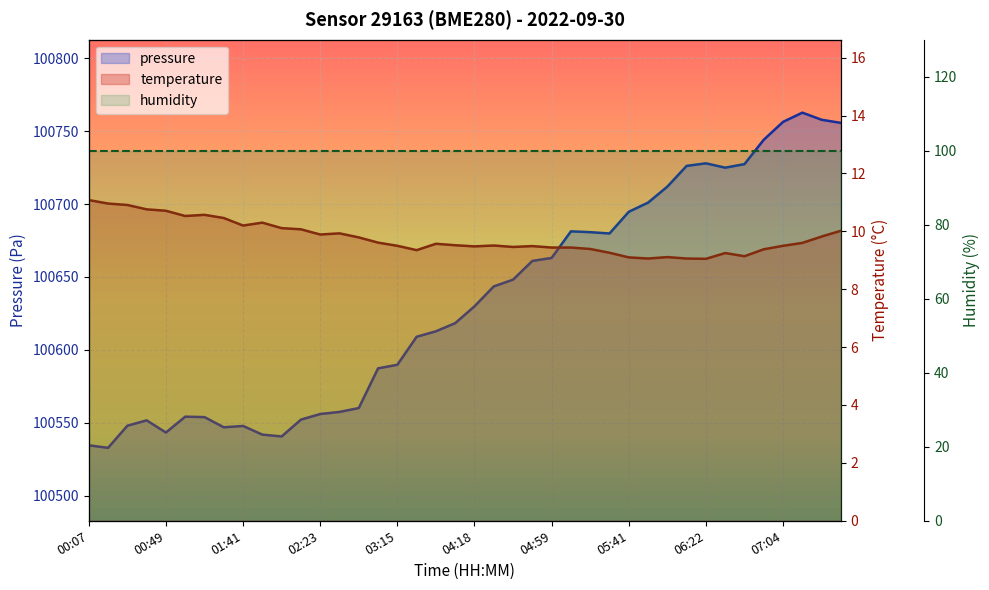

Reading left to right, what are all the values shown in this chart?

pressure: 100534.6	100532.8	100548.0	100551.7	100543.3	100554.2	100553.9	100546.9	100547.8	100541.9	100540.7	100552.2	100556.0	100557.5	100560.1	100587.3	100589.8	100609.0	100612.8	100618.3	100629.9	100643.5	100648.2	100661.0	100663.1	100681.3	100680.7	100679.8	100694.7	100701.0	100711.9	100726.2	100727.9	100724.9	100727.4	100744.1	100756.3	100762.7	100757.8	100755.6
temperature: 11.1	11.0	10.9	10.8	10.7	10.5	10.6	10.5	10.2	10.3	10.1	10.1	9.9	9.9	9.8	9.6	9.5	9.3	9.6	9.5	9.5	9.5	9.5	9.5	9.4	9.4	9.4	9.3	9.1	9.1	9.1	9.1	9.1	9.2	9.1	9.4	9.5	9.6	9.8	10.0